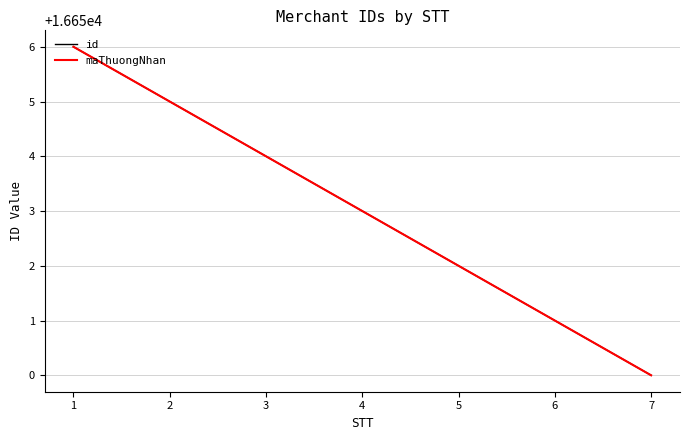

Which category has the lowest value in the maThuongNhan series?

7